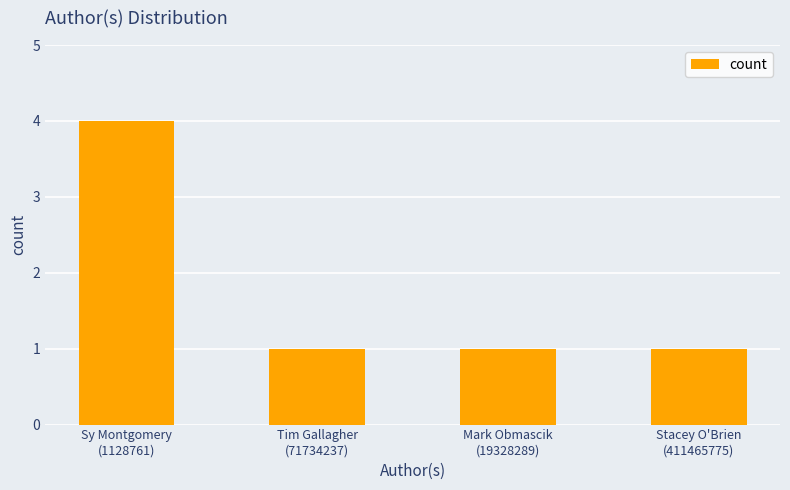

What is the label of the 3rd bar from the right?

Tim Gallagher
(71734237)